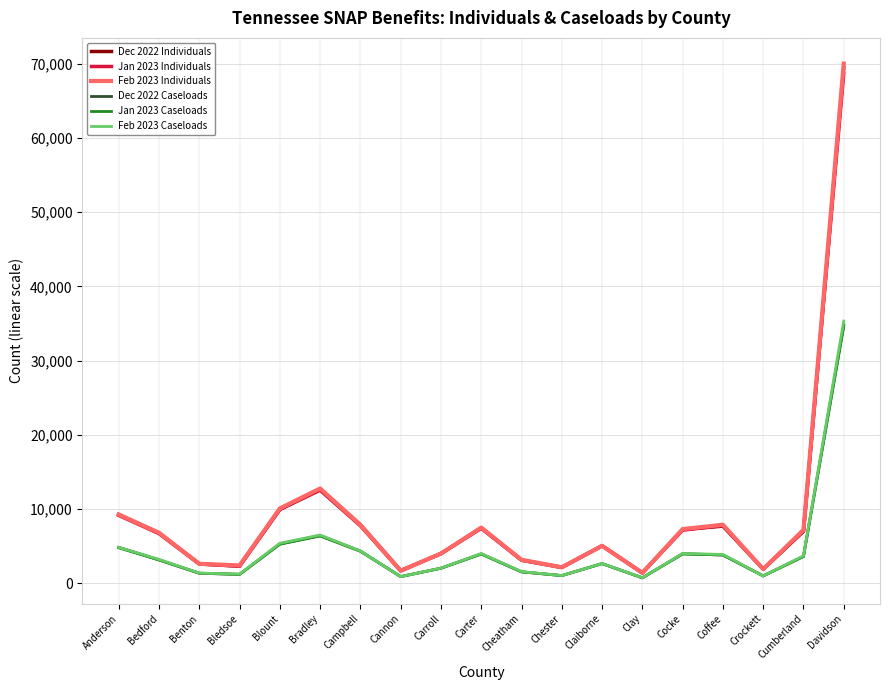

Is the value of Feb 2023 Individuals at Claiborne greater than the value of Dec 2022 Individuals at Benton?

Yes